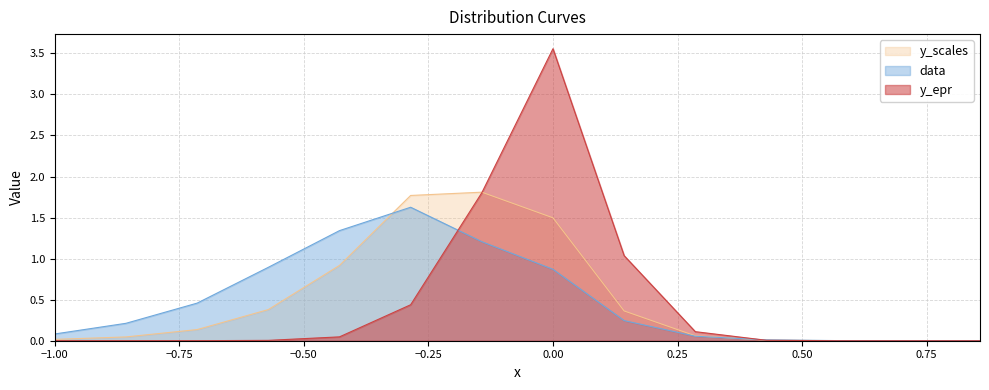

Which series has the largest range (max minus min)?

y_epr